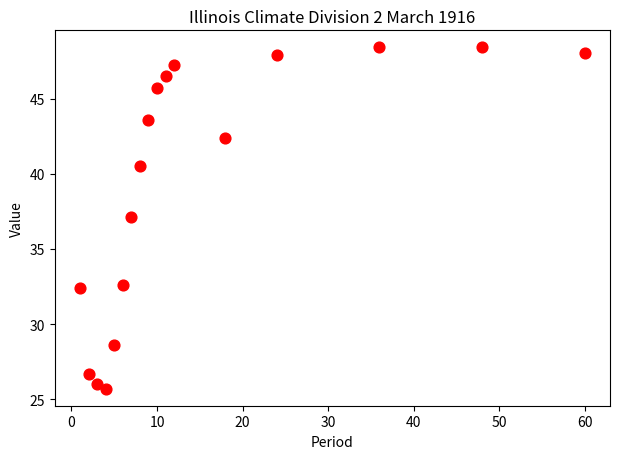

What is the range of X values (max minus min)?

59.0